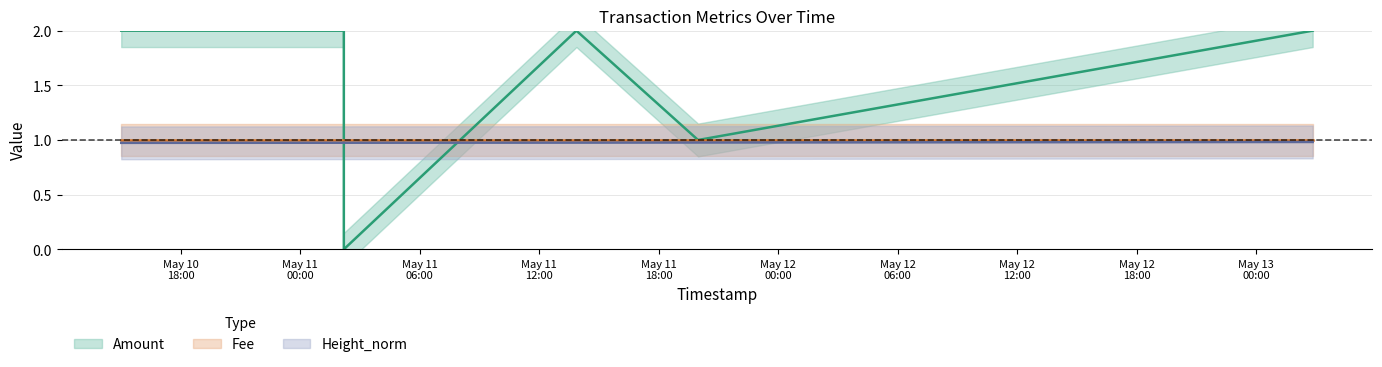

True or false: Amount and Height_norm intersect in this chart.

True